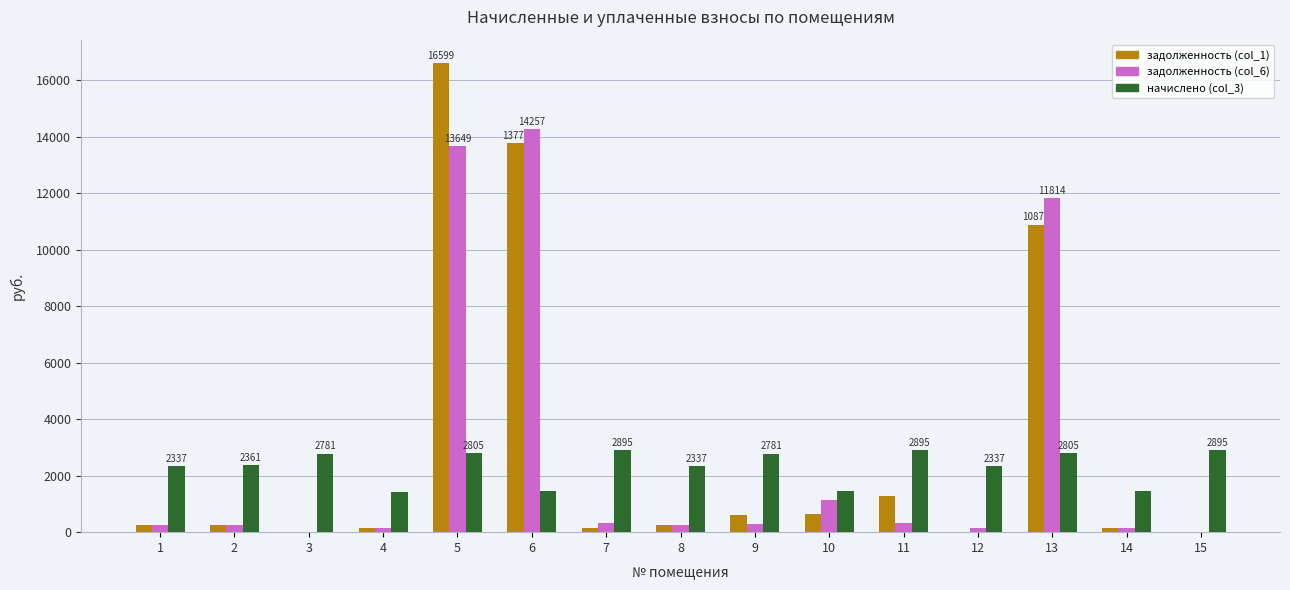

The value of задолженность (col_6) at 6 is 14256.9. True or false?

True